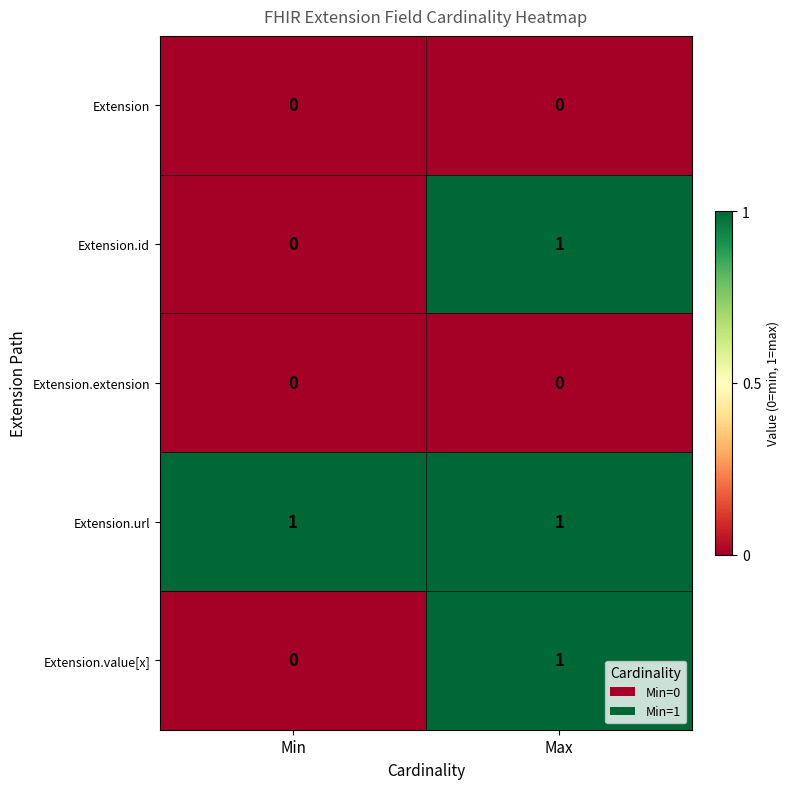

What is the total value across all series at Max?

3